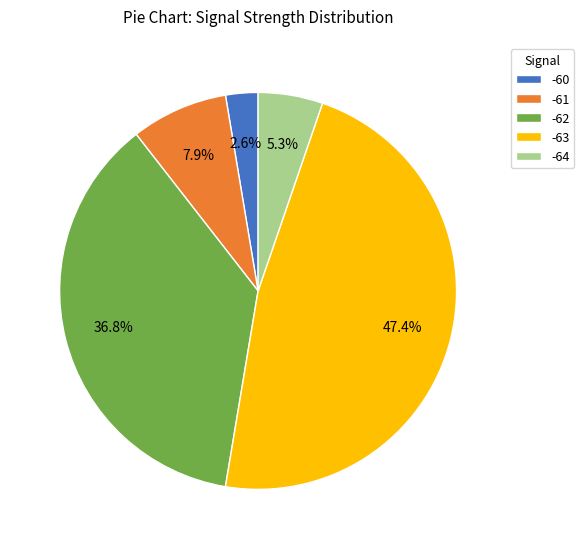

What percentage is NOT represented by -61?

92.1%